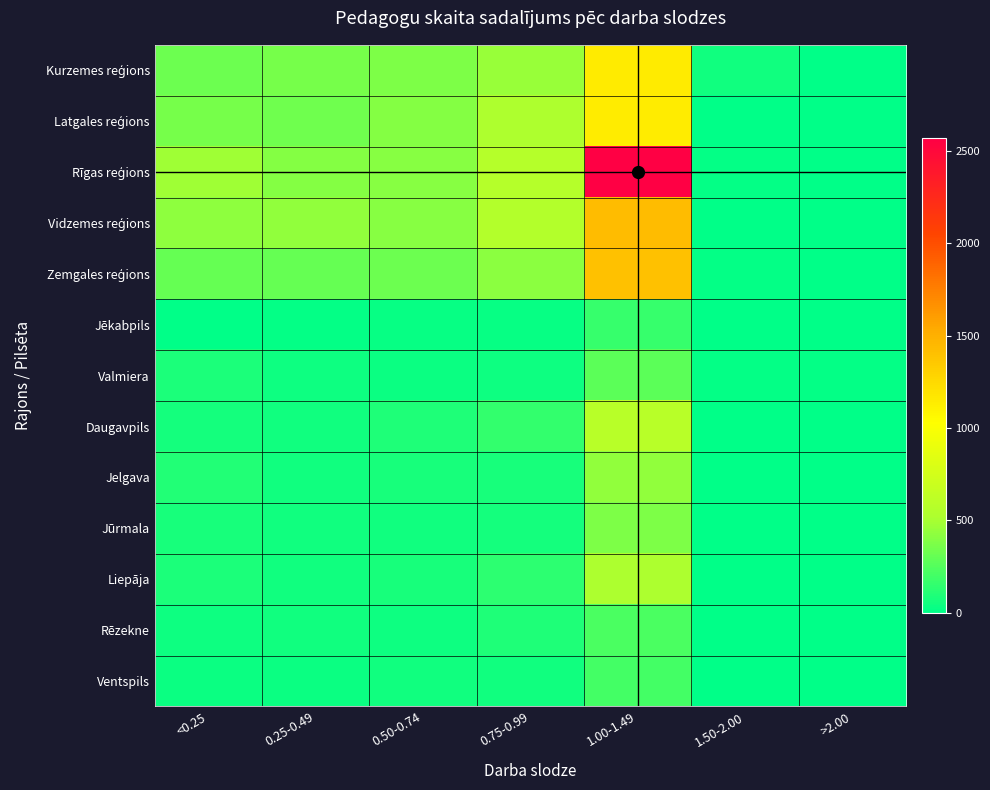

How many categories are shown in the chart?

7